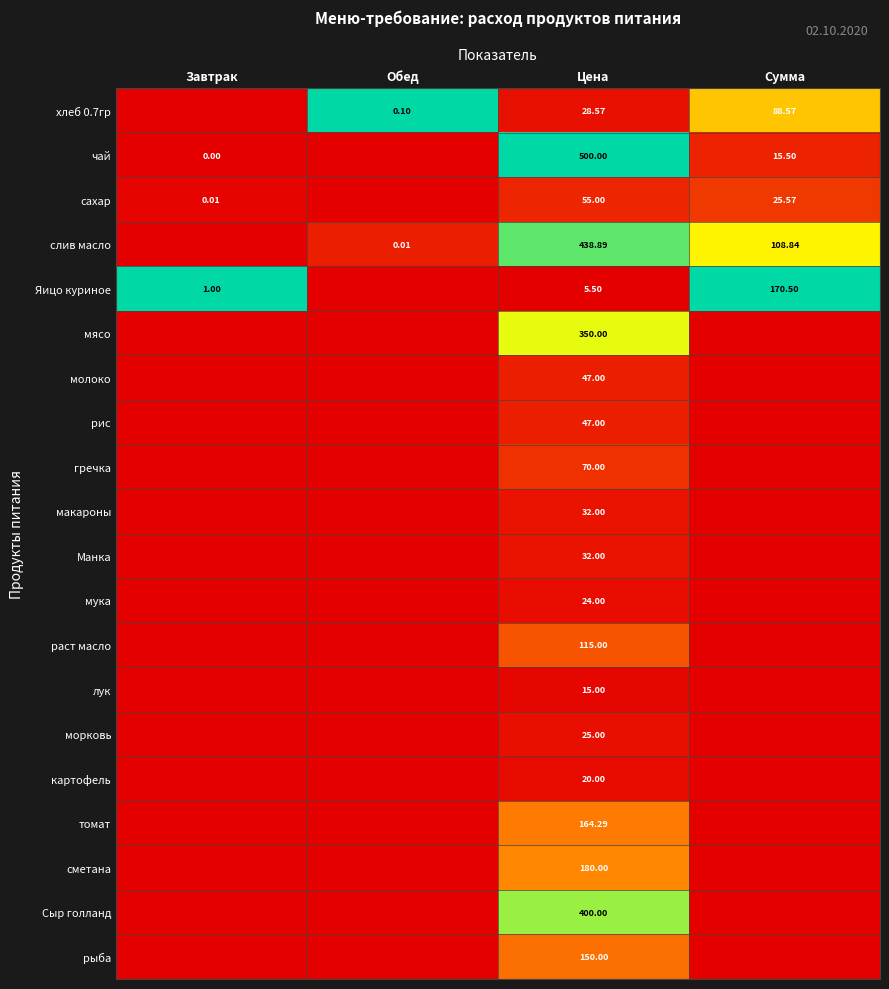

At how many categories does at least one series exceed 0?

4